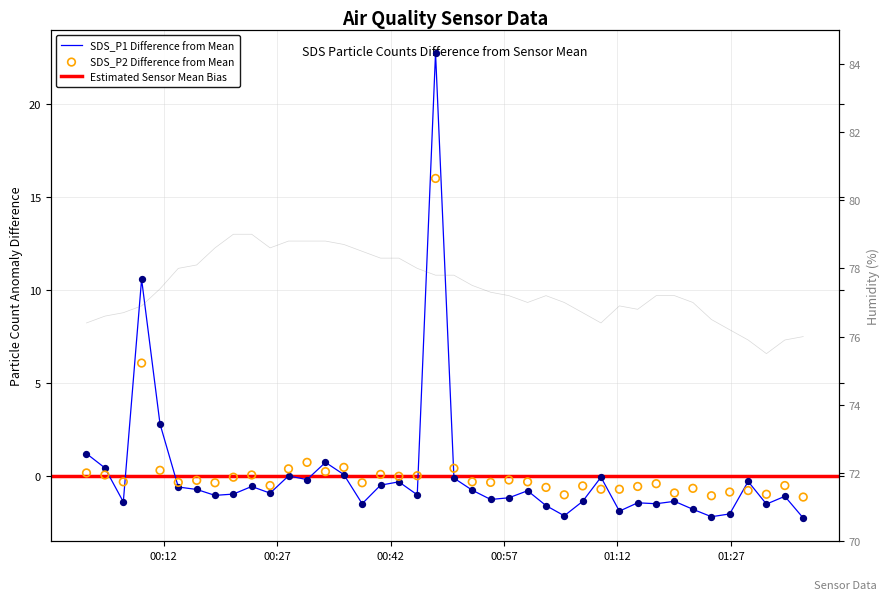

Which series reaches the minimum Y coordinate?

SDS_P1